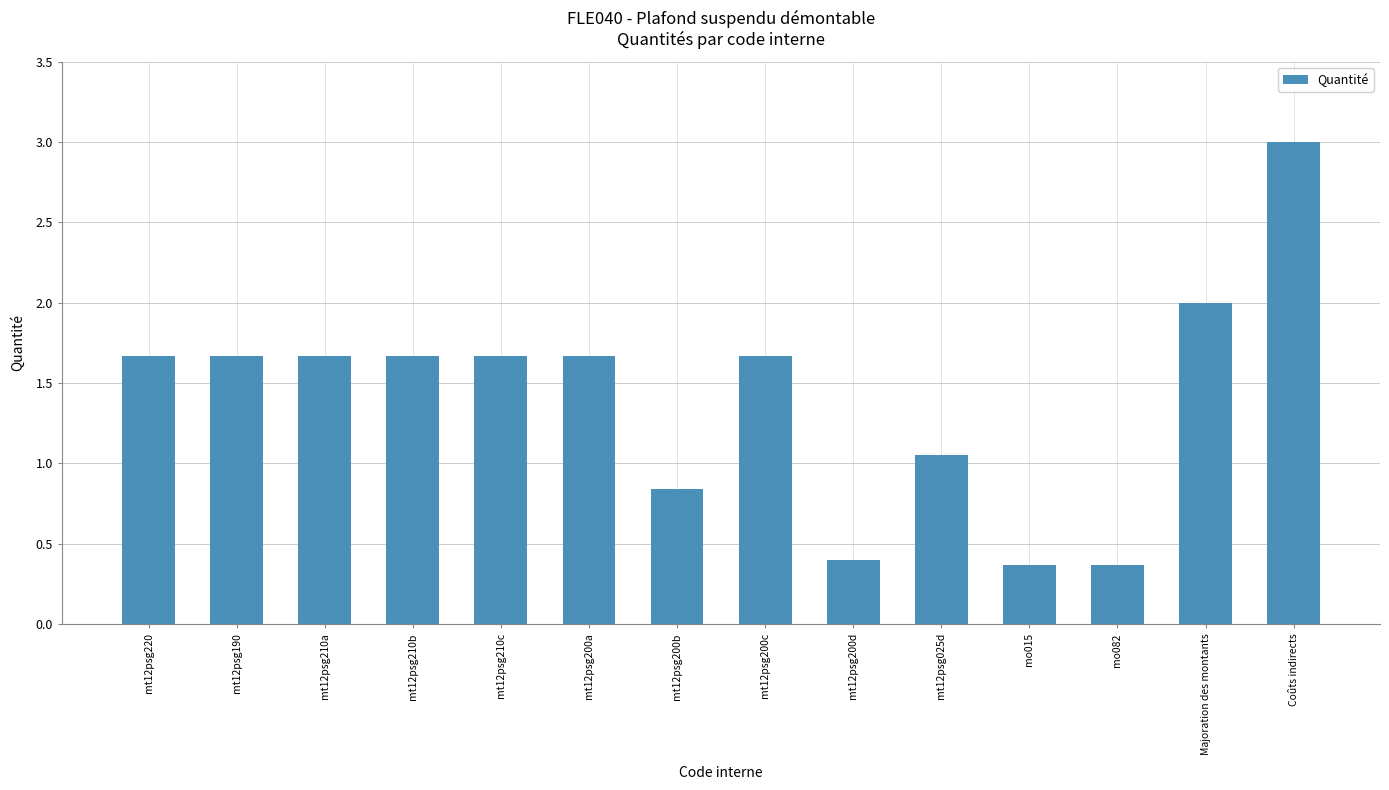

What is the value of the 9th bar from the left?

0.4